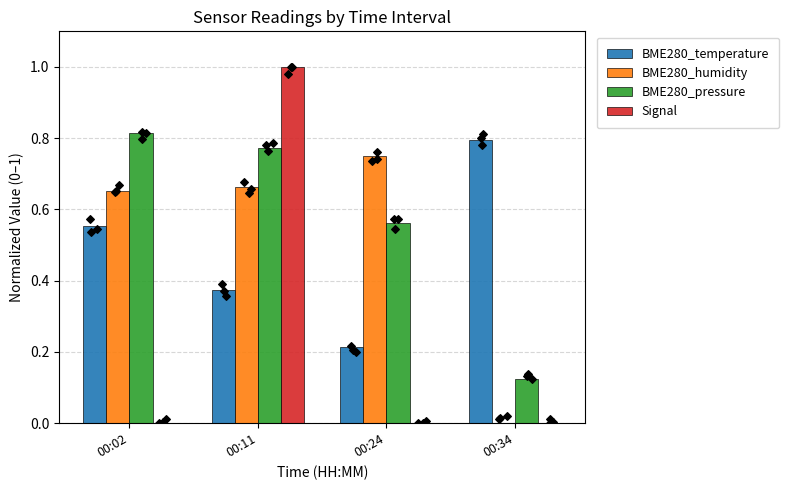

Which series has the largest total across all categories?

BME280_pressure